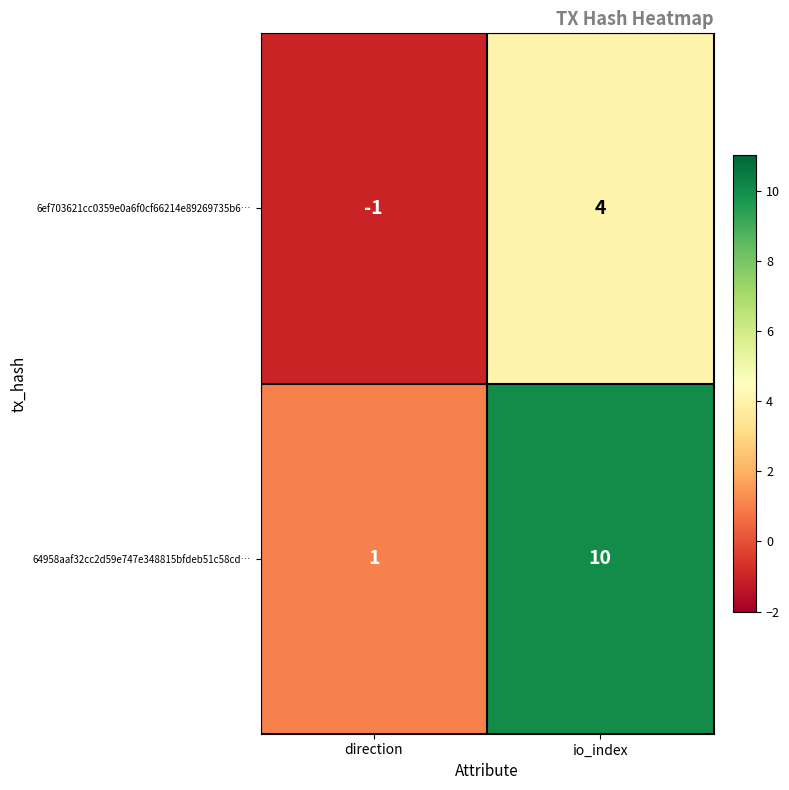

At direction, list the series in order from smallest to largest.

6ef703621cc0359e0a6f0cf66214e89269735b6…, 64958aaf32cc2d59e747e348815bfdeb51c58cd…